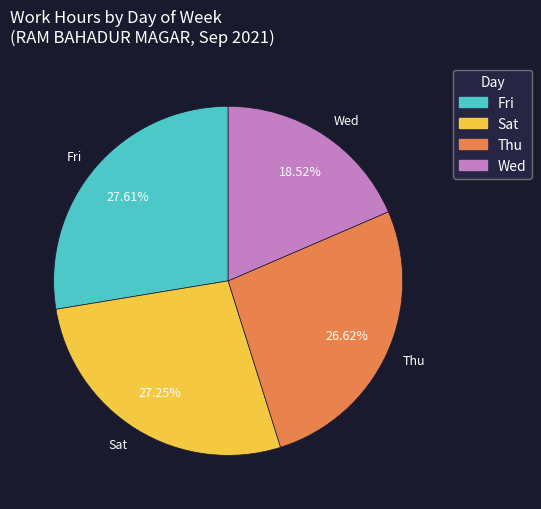

Does any single category account for the majority?

No